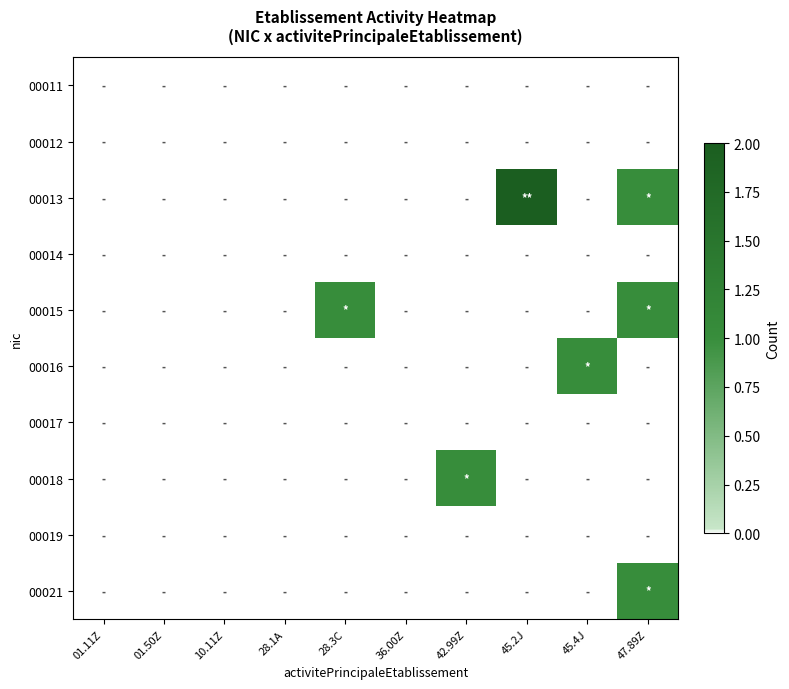

Reading left to right, what are all the values shown in this chart?

00011: 01.11Z=0	01.50Z=0	10.11Z=0	28.1A=0	28.3C=0	36.00Z=0	42.99Z=0	45.2J=0	45.4J=0	47.89Z=0
00012: 01.11Z=0	01.50Z=0	10.11Z=0	28.1A=0	28.3C=0	36.00Z=0	42.99Z=0	45.2J=0	45.4J=0	47.89Z=0
00013: 01.11Z=0	01.50Z=0	10.11Z=0	28.1A=0	28.3C=0	36.00Z=0	42.99Z=0	45.2J=2	45.4J=0	47.89Z=1
00014: 01.11Z=0	01.50Z=0	10.11Z=0	28.1A=0	28.3C=0	36.00Z=0	42.99Z=0	45.2J=0	45.4J=0	47.89Z=0
00015: 01.11Z=0	01.50Z=0	10.11Z=0	28.1A=0	28.3C=1	36.00Z=0	42.99Z=0	45.2J=0	45.4J=0	47.89Z=1
00016: 01.11Z=0	01.50Z=0	10.11Z=0	28.1A=0	28.3C=0	36.00Z=0	42.99Z=0	45.2J=0	45.4J=1	47.89Z=0
00017: 01.11Z=0	01.50Z=0	10.11Z=0	28.1A=0	28.3C=0	36.00Z=0	42.99Z=0	45.2J=0	45.4J=0	47.89Z=0
00018: 01.11Z=0	01.50Z=0	10.11Z=0	28.1A=0	28.3C=0	36.00Z=0	42.99Z=1	45.2J=0	45.4J=0	47.89Z=0
00019: 01.11Z=0	01.50Z=0	10.11Z=0	28.1A=0	28.3C=0	36.00Z=0	42.99Z=0	45.2J=0	45.4J=0	47.89Z=0
00021: 01.11Z=0	01.50Z=0	10.11Z=0	28.1A=0	28.3C=0	36.00Z=0	42.99Z=0	45.2J=0	45.4J=0	47.89Z=1